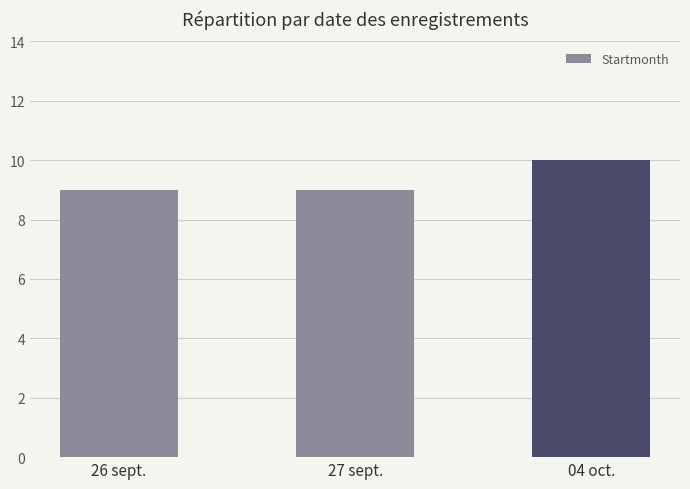

What is the ratio of the value at 04 oct. to the value at 26 sept.?

1.1